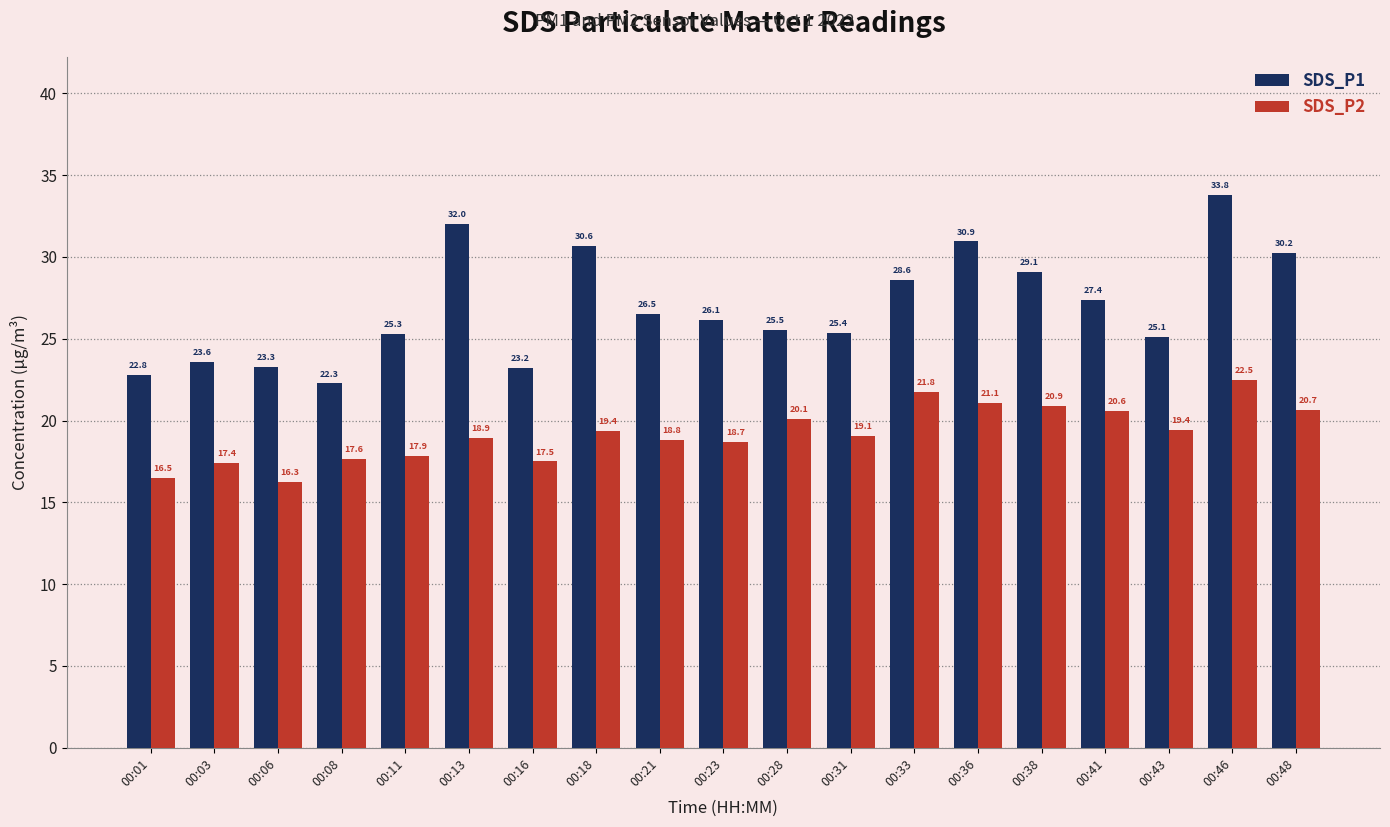

How many data points does each series have?

19